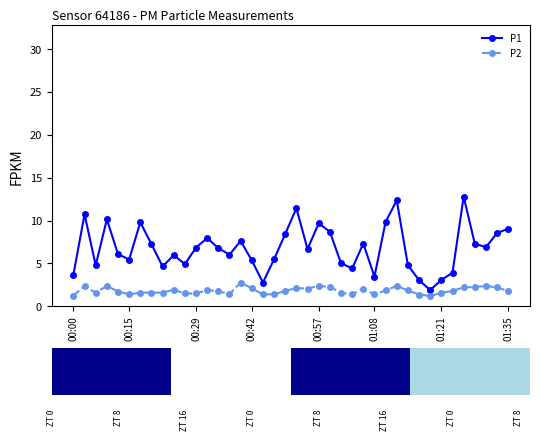

What value does the P1 series have at 21?

6.7